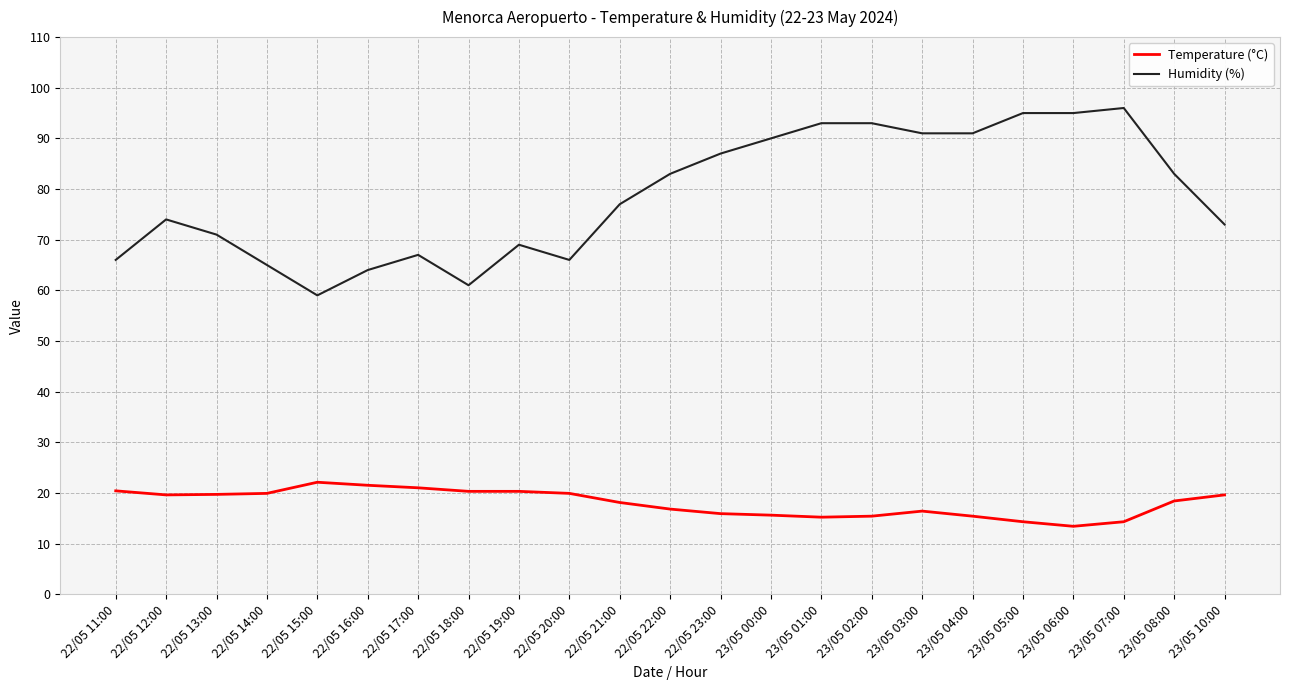

How many categories are shown in the chart?

23